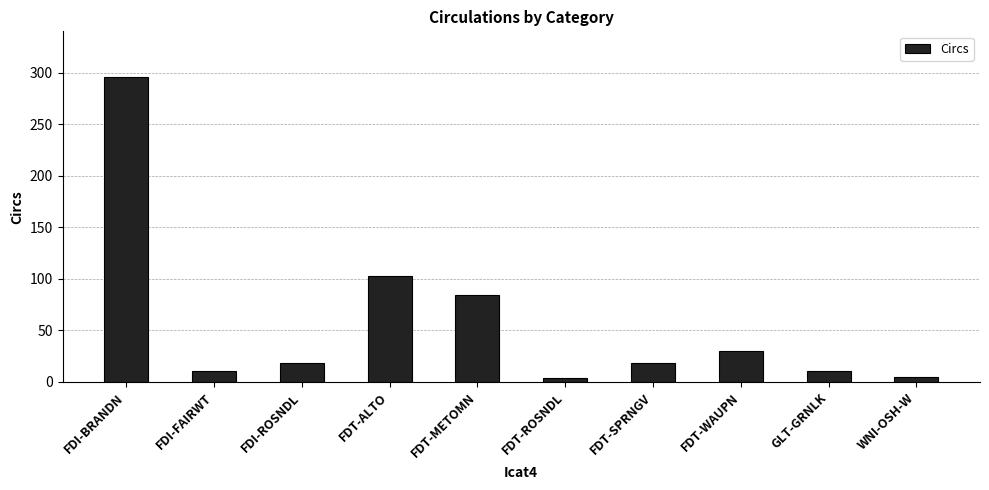

What position from the right is FDT-SPRNGV?

4